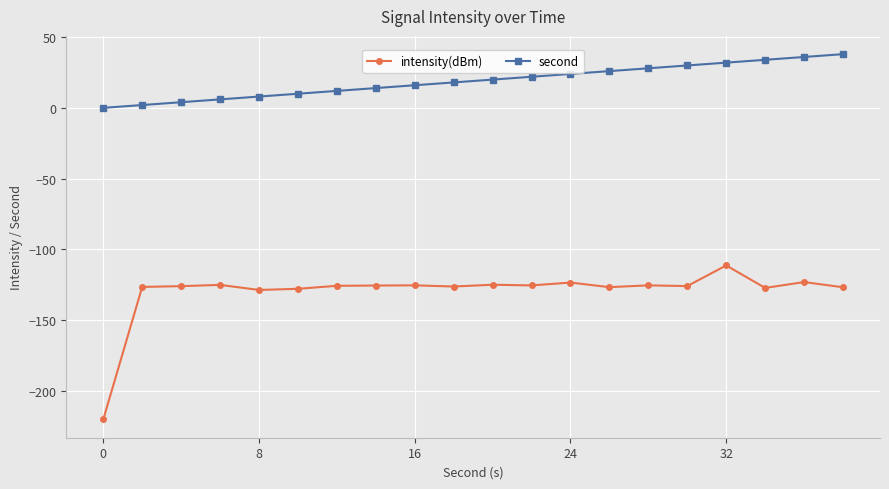

List the series in order of their peak value, lowest first.

intensity(dBm), second